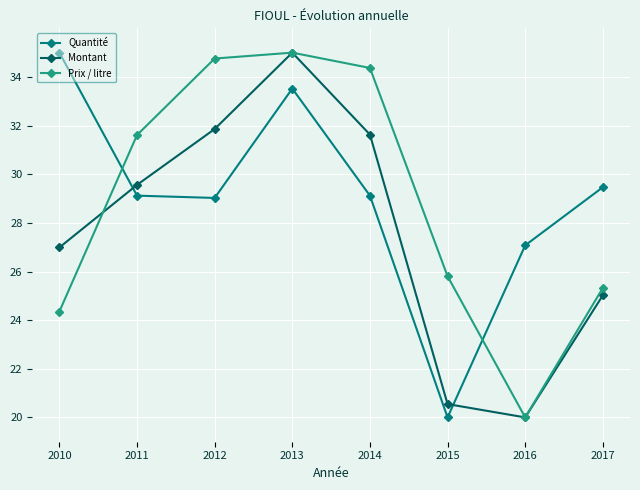

True or false: Quantité and Prix / litre cross at least once.

True